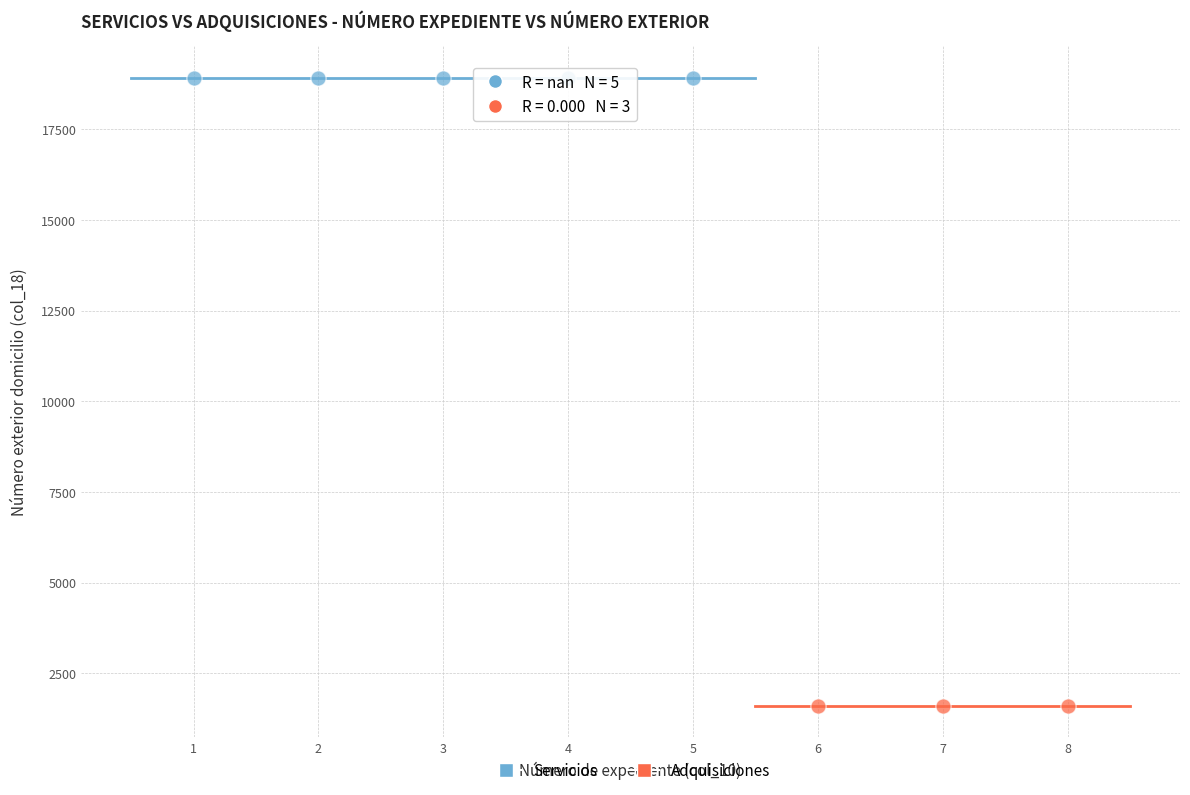

Which series reaches the minimum Y coordinate?

Adquisiciones